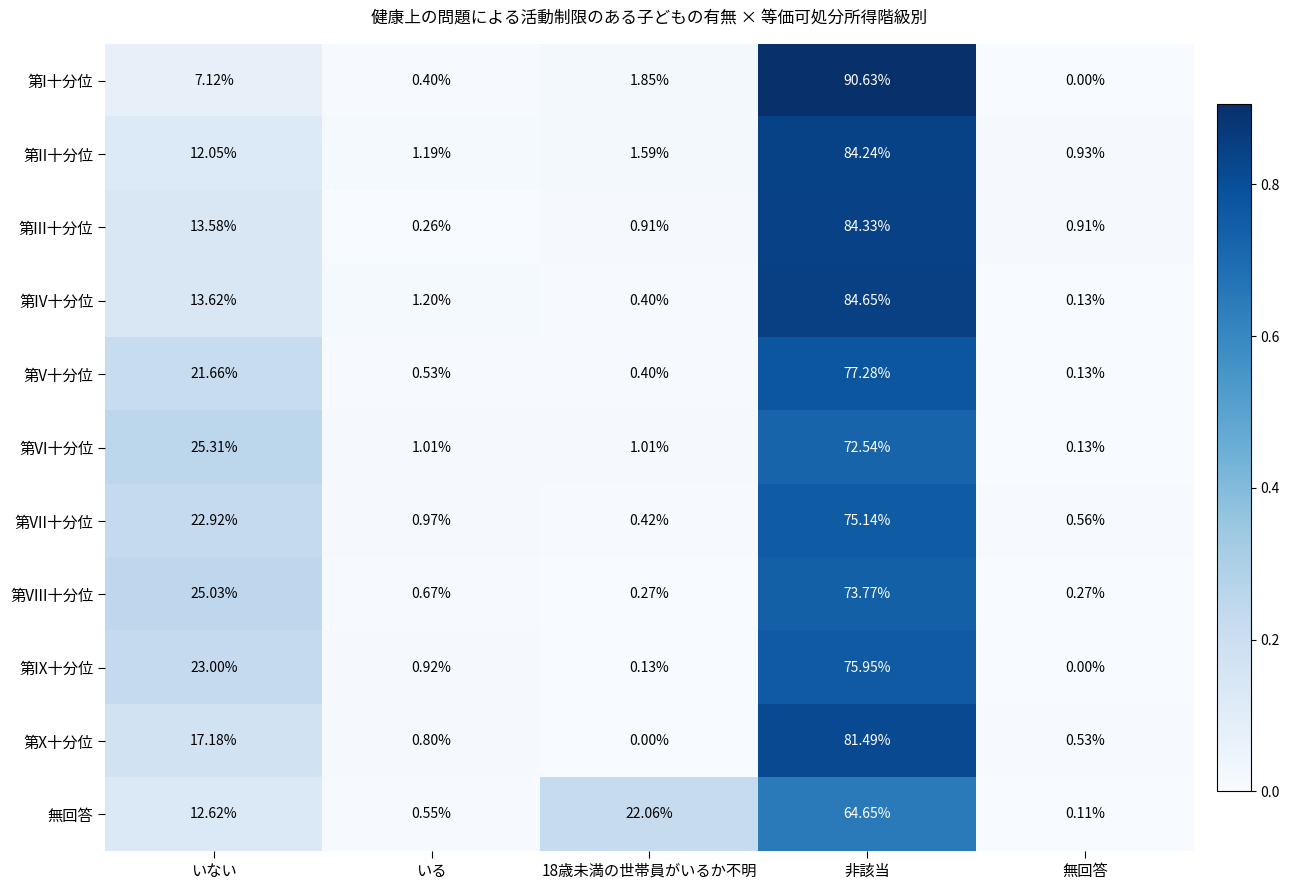

Is the value of 第IX十分位 at いない greater than the value of 第VIII十分位 at いない?

No